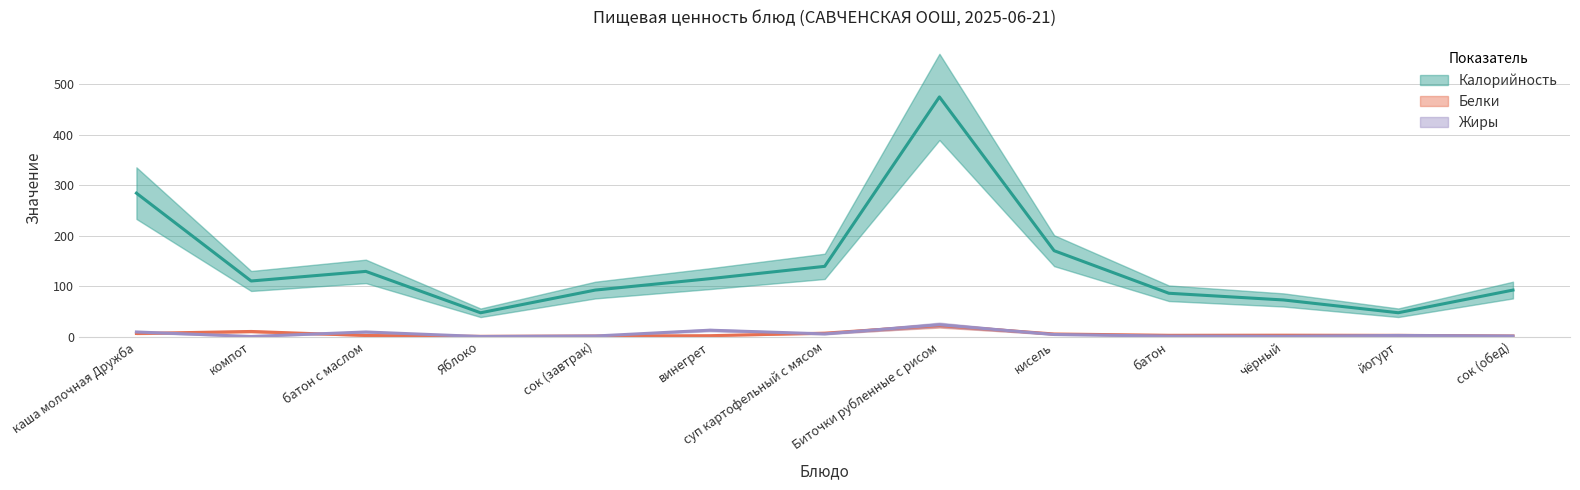

True or false: Жиры and Калорийность cross at least once.

False